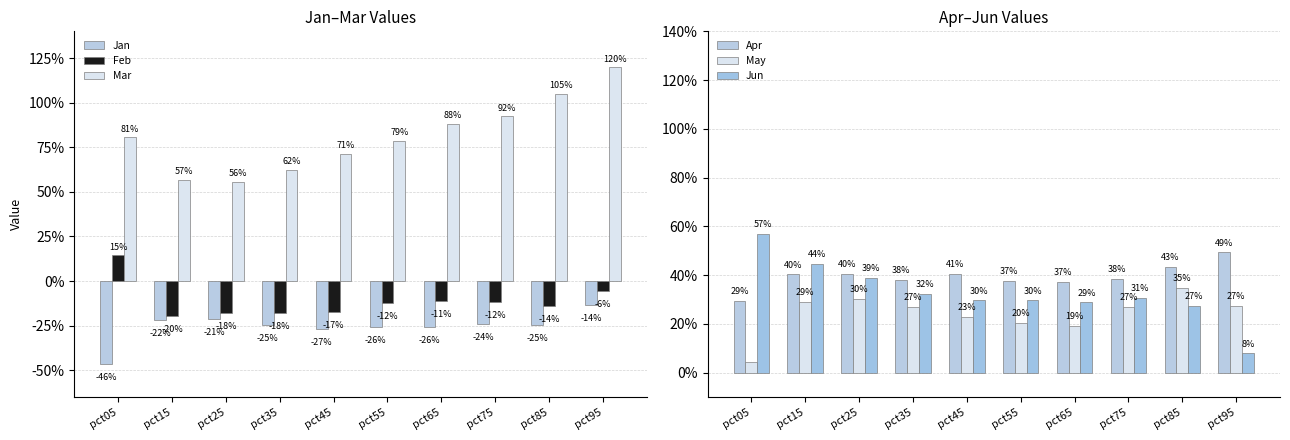

Reading left to right, transcribe all the data shown in this chart.

Jan: pct05=-0.5	pct15=-0.2	pct25=-0.2	pct35=-0.2	pct45=-0.3	pct55=-0.3	pct65=-0.3	pct75=-0.2	pct85=-0.2	pct95=-0.1
Feb: pct05=0.1	pct15=-0.2	pct25=-0.2	pct35=-0.2	pct45=-0.2	pct55=-0.1	pct65=-0.1	pct75=-0.1	pct85=-0.1	pct95=-0.1
Mar: pct05=0.8	pct15=0.6	pct25=0.6	pct35=0.6	pct45=0.7	pct55=0.8	pct65=0.9	pct75=0.9	pct85=1.1	pct95=1.2
Apr: pct05=0.3	pct15=0.4	pct25=0.4	pct35=0.4	pct45=0.4	pct55=0.4	pct65=0.4	pct75=0.4	pct85=0.4	pct95=0.5
May: pct05=0.0	pct15=0.3	pct25=0.3	pct35=0.3	pct45=0.2	pct55=0.2	pct65=0.2	pct75=0.3	pct85=0.3	pct95=0.3
Jun: pct05=0.6	pct15=0.4	pct25=0.4	pct35=0.3	pct45=0.3	pct55=0.3	pct65=0.3	pct75=0.3	pct85=0.3	pct95=0.1